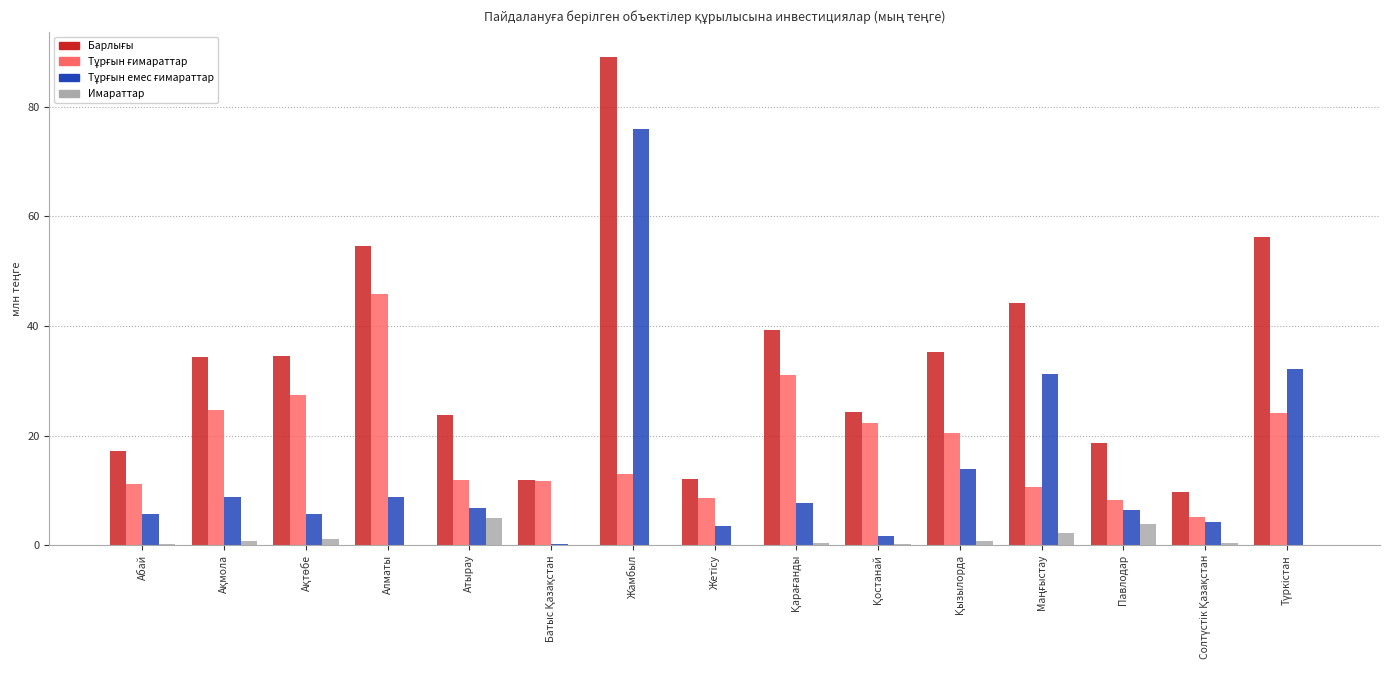

Is it true that Имараттар equals 0.0 at Алматы?

True